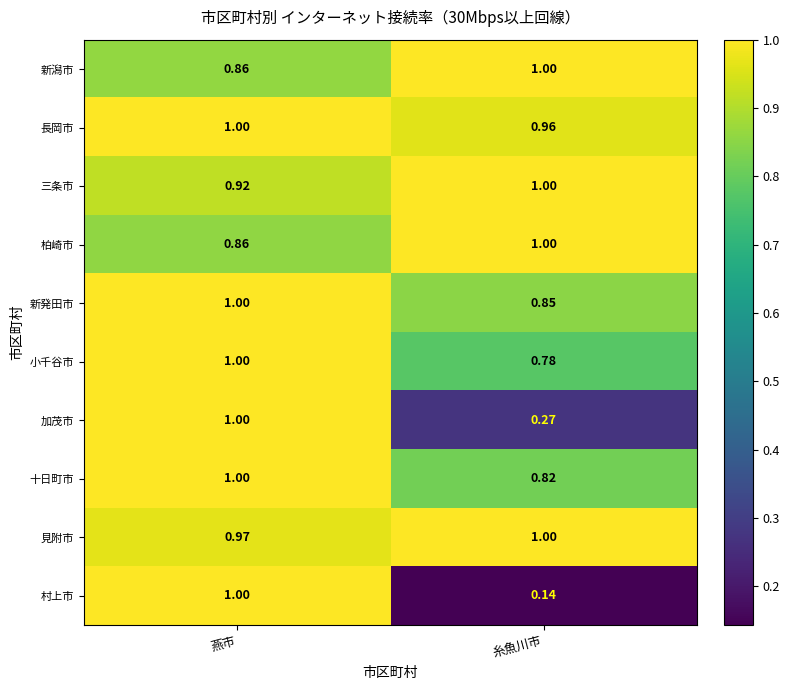

At which label is 三条市 closest to 0?

燕市